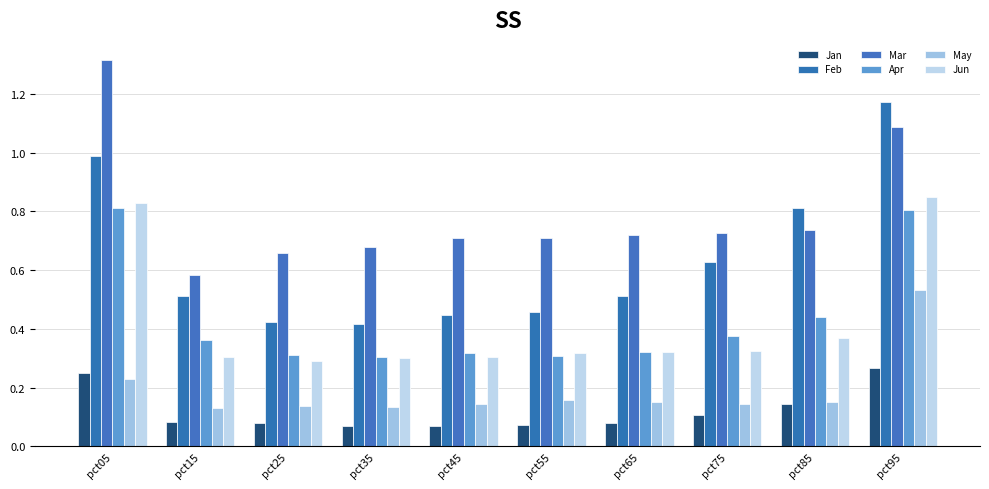

The value of Feb at pct25 is 0.6. True or false?

False